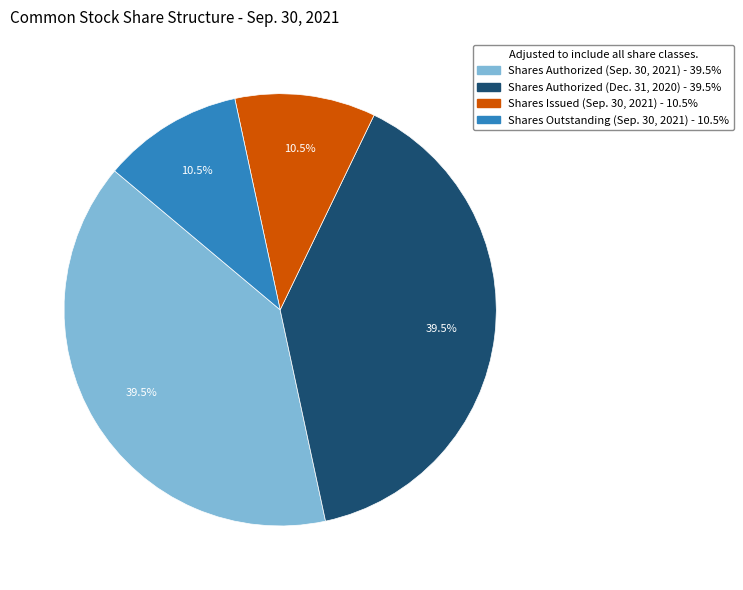

Does Shares Outstanding (Sep. 30, 2021) account for over 50% of the chart?

No